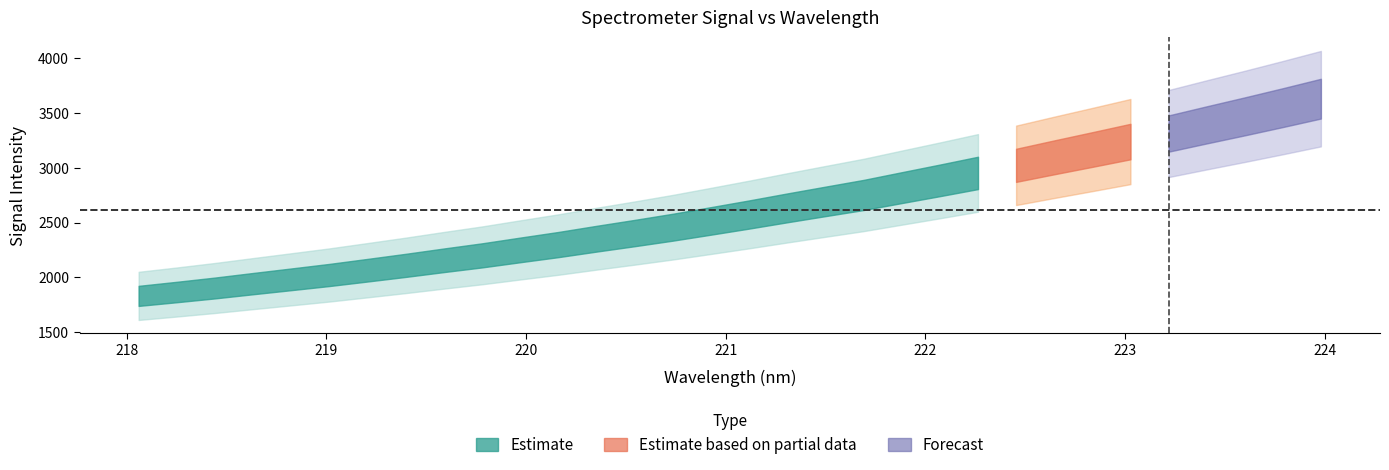

Which has a higher value, 221.6902 or 223.7895?

223.7895